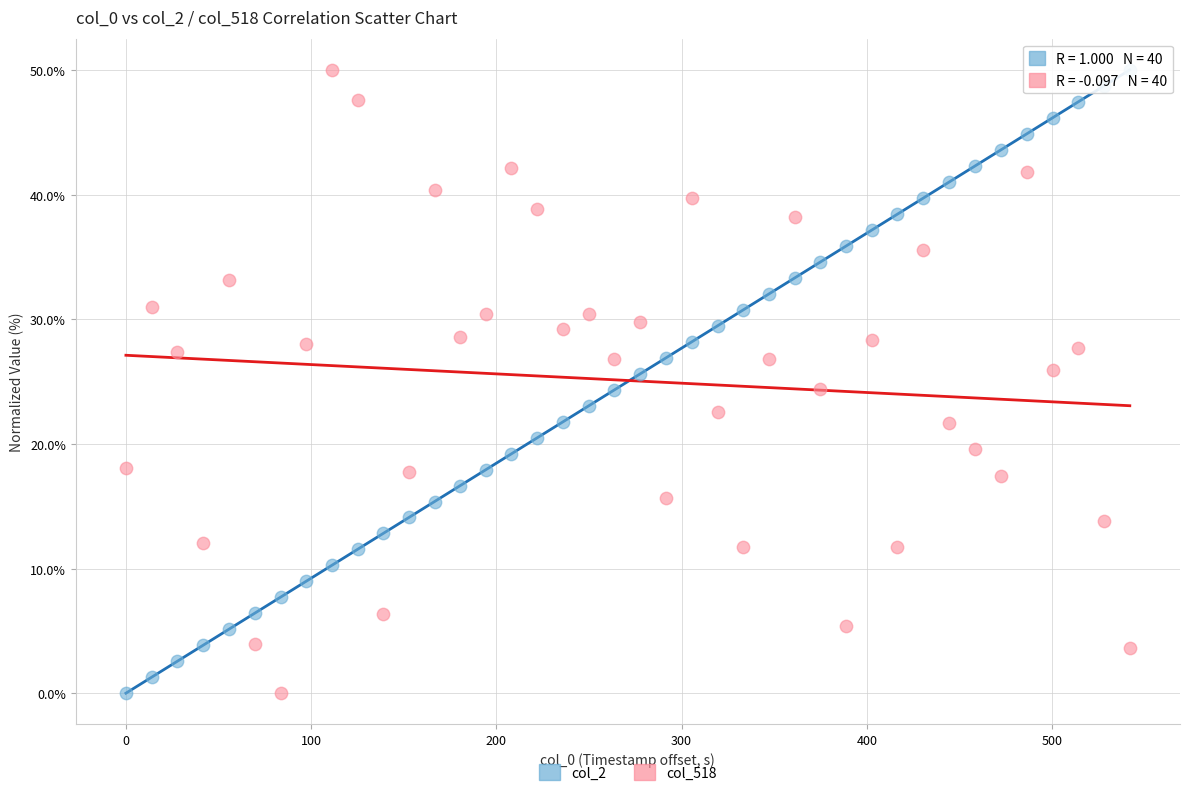

Across all data points, what is the range of X values (max minus min)?

542.0